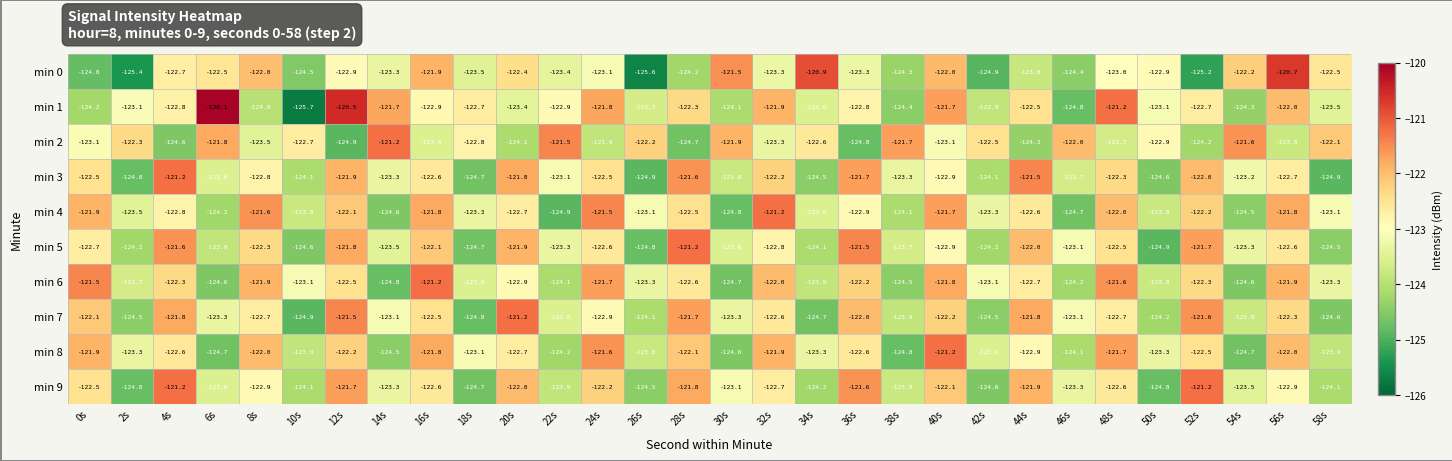

What is the minimum value shown in the chart?

-125.7